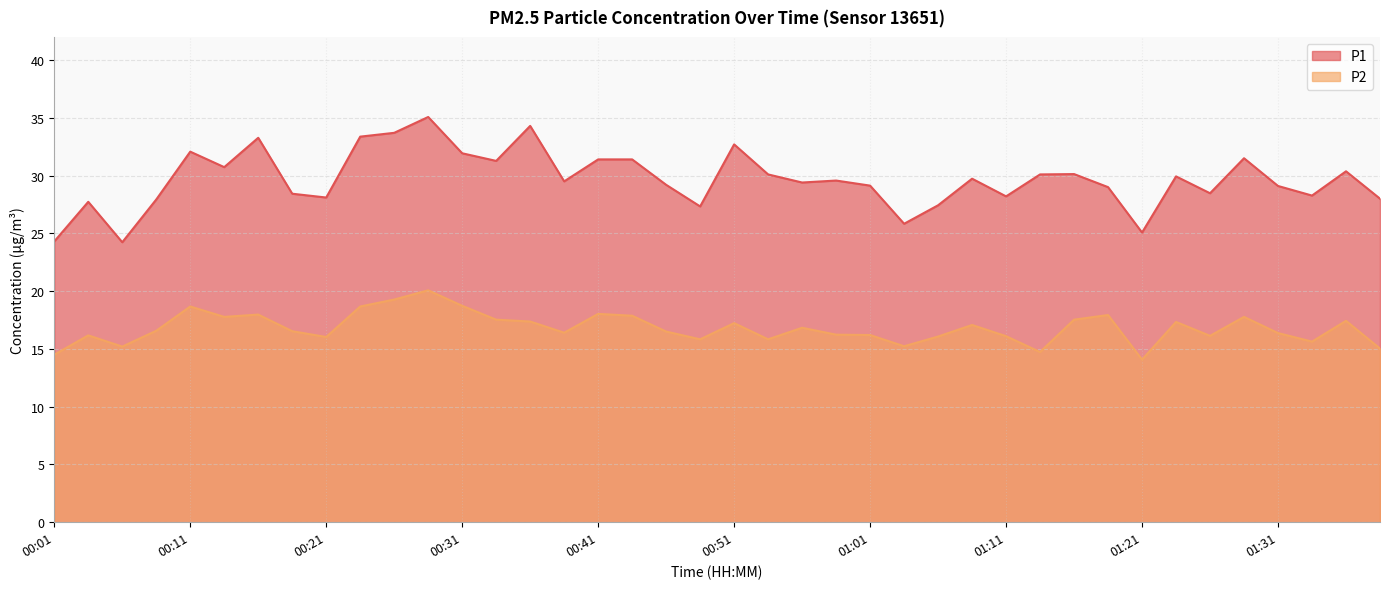

Rank the series by their average value, from lowest to highest.

P2, P1